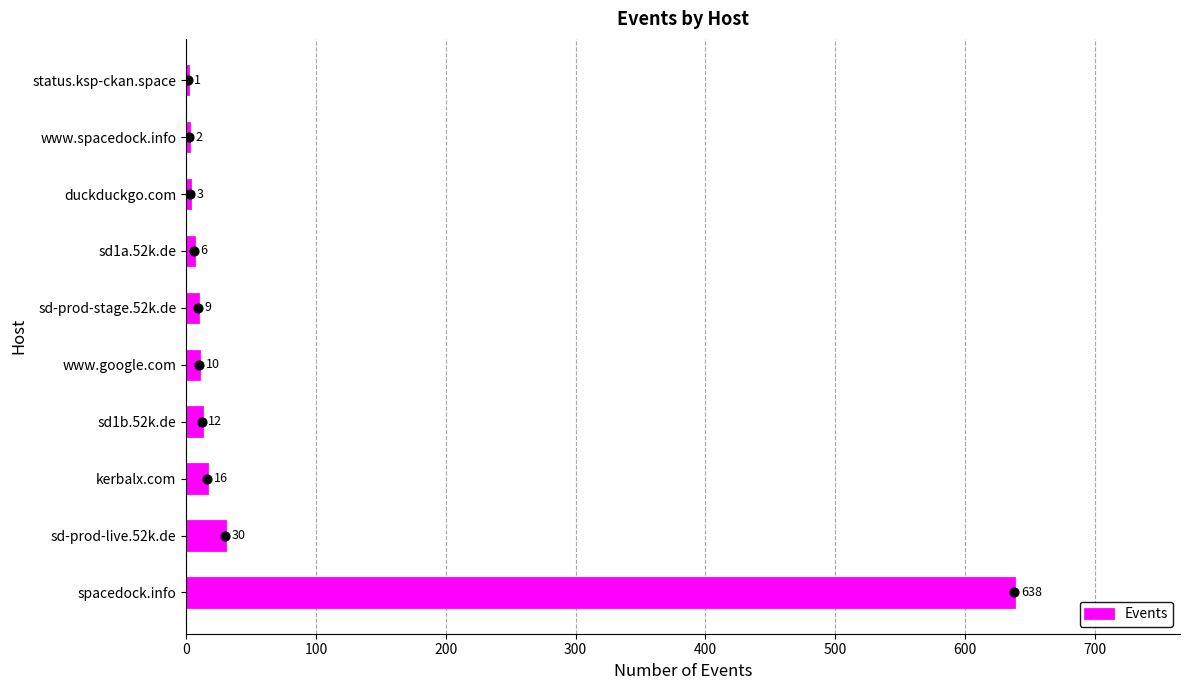

What is the highest value of the Events series?

638